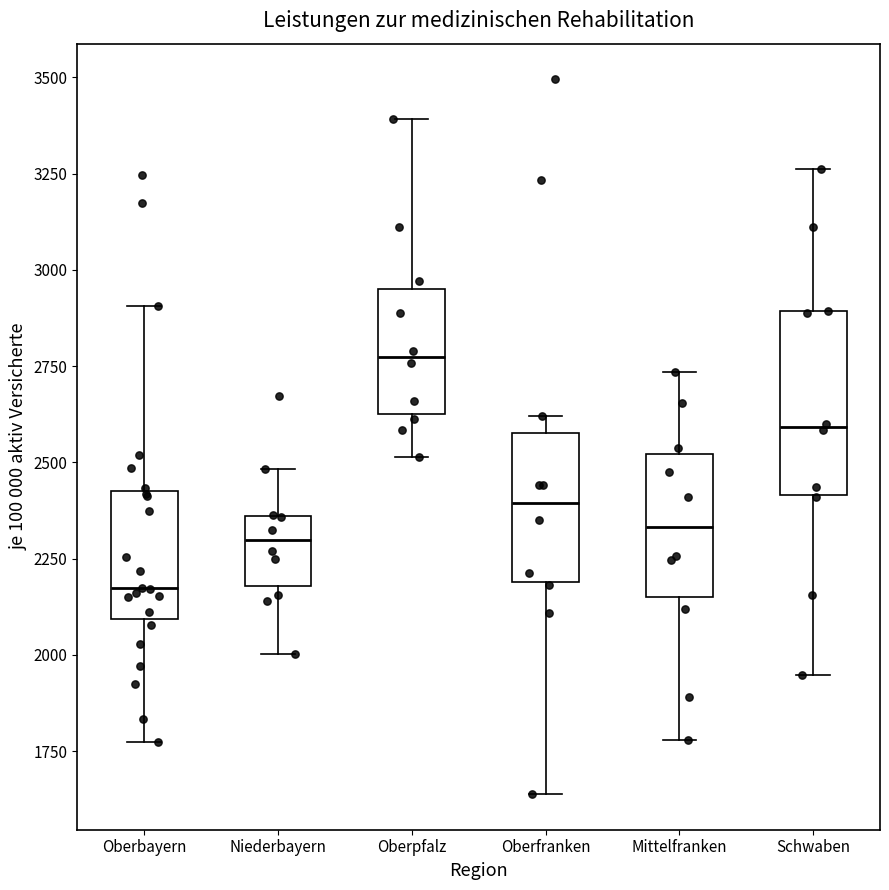

Reading left to right, transcribe this box plot: for each box, give where its median line is, the range the box spans, and where its two whiskers end, as read against the y-axis. The values are not printed on the chart, so give them approximately, as read against the axis.

Oberbayern: median 2150, box 2100 to 2450, whiskers 1750 to 2900
Niederbayern: median 2300, box 2200 to 2350, whiskers 2000 to 2500
Oberpfalz: median 2750, box 2650 to 2950, whiskers 2500 to 3400
Oberfranken: median 2400, box 2200 to 2550, whiskers 1650 to 2600
Mittelfranken: median 2350, box 2150 to 2500, whiskers 1800 to 2750
Schwaben: median 2600, box 2400 to 2900, whiskers 1950 to 3250